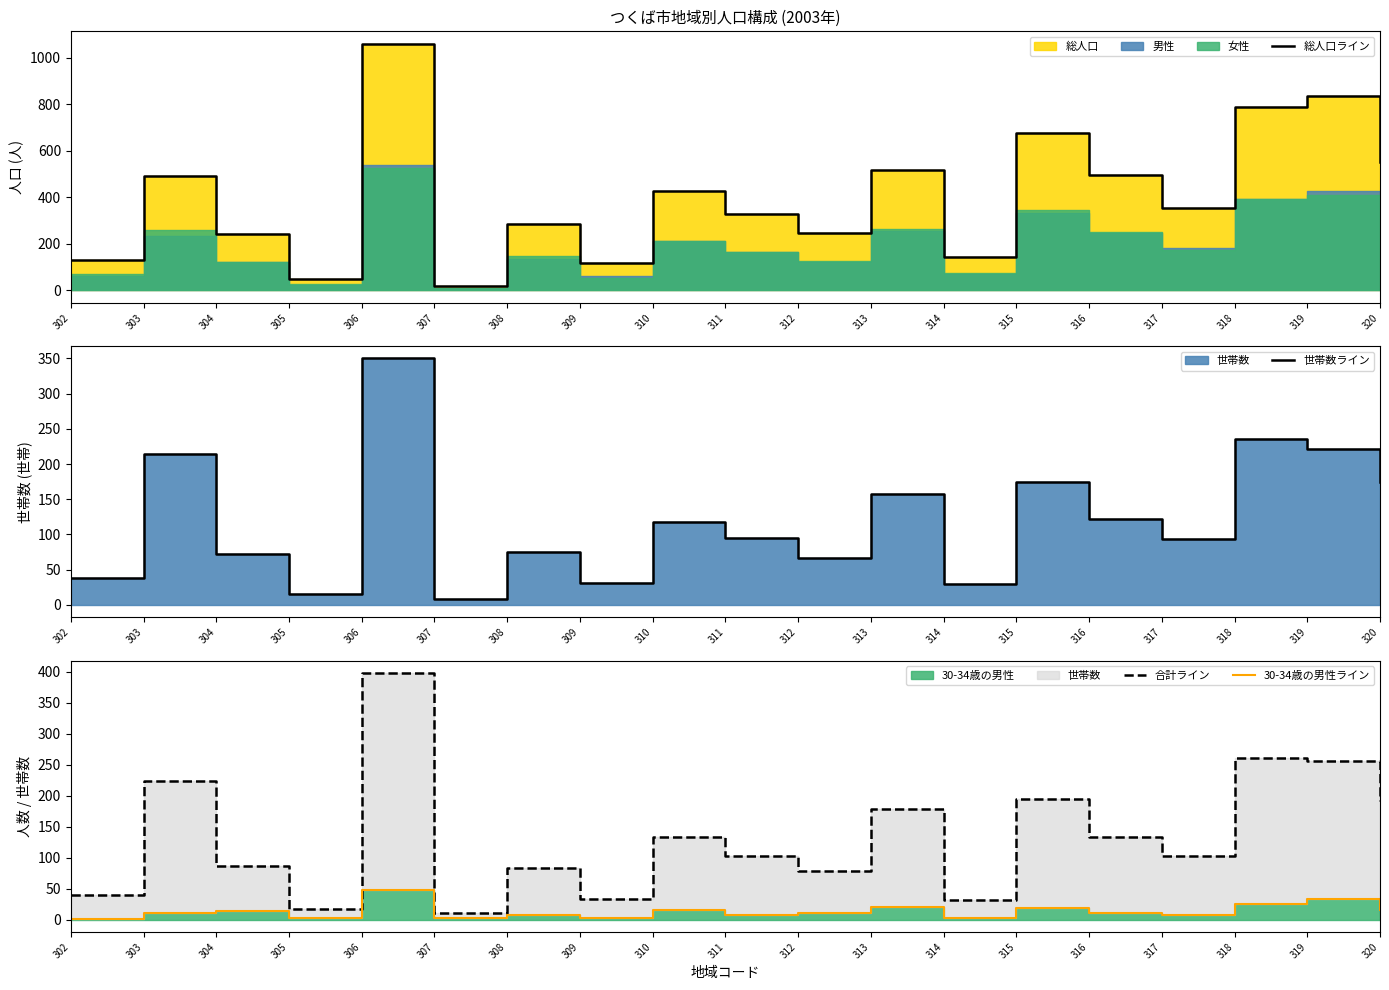

How many series are shown in this chart?

4